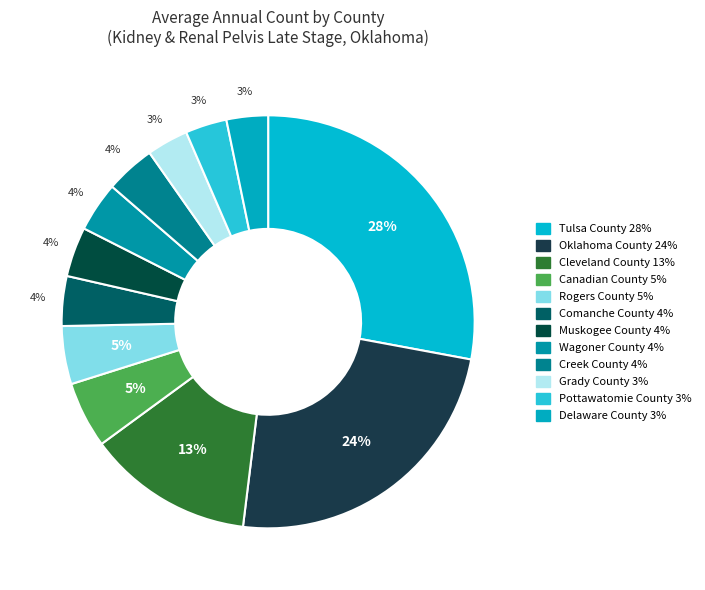

Count the number of slices in the pie.

12